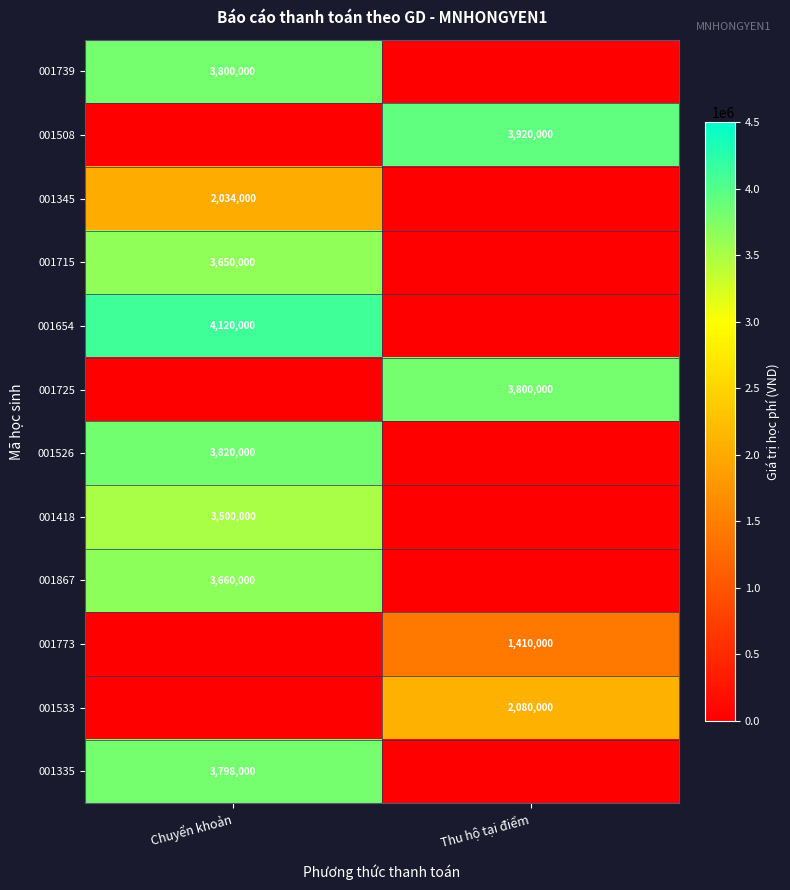

Is it true that 001345 equals 1354161 at Chuyển khoản?

False